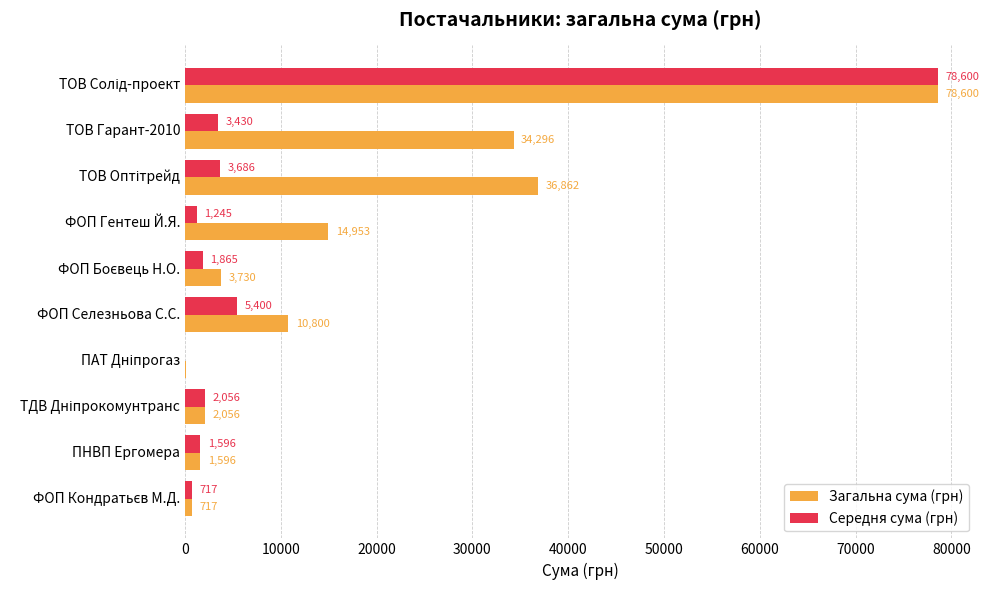

Is it true that Середня сума (грн) equals 3429.6 at ТОВ Гарант-2010?

True